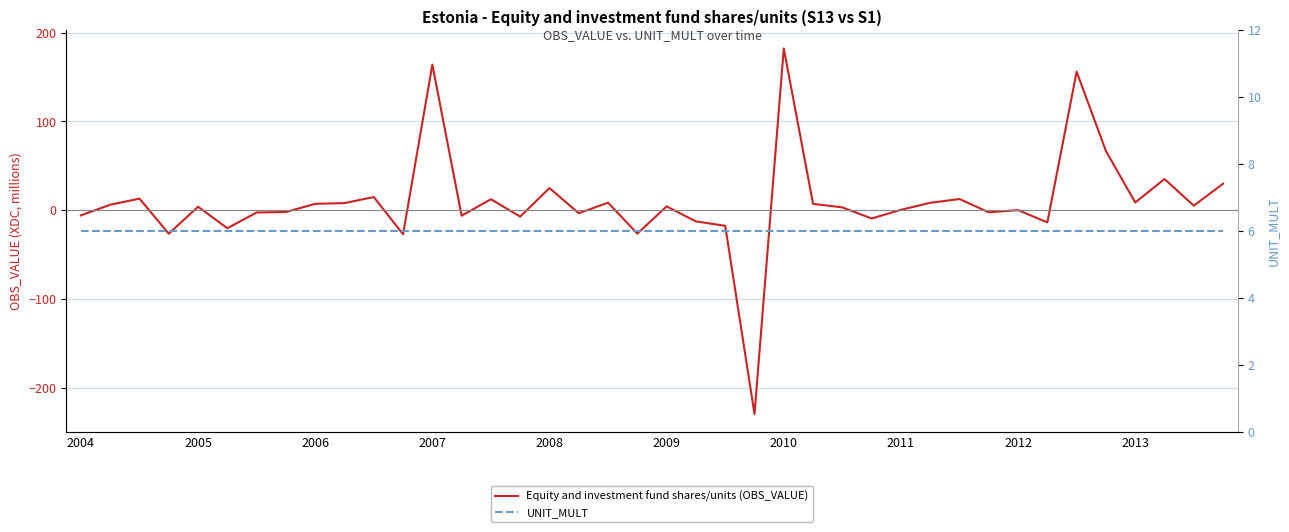

How many intersections are there between Equity and investment fund shares/units (OBS_VALUE) and UNIT_MULT?

19